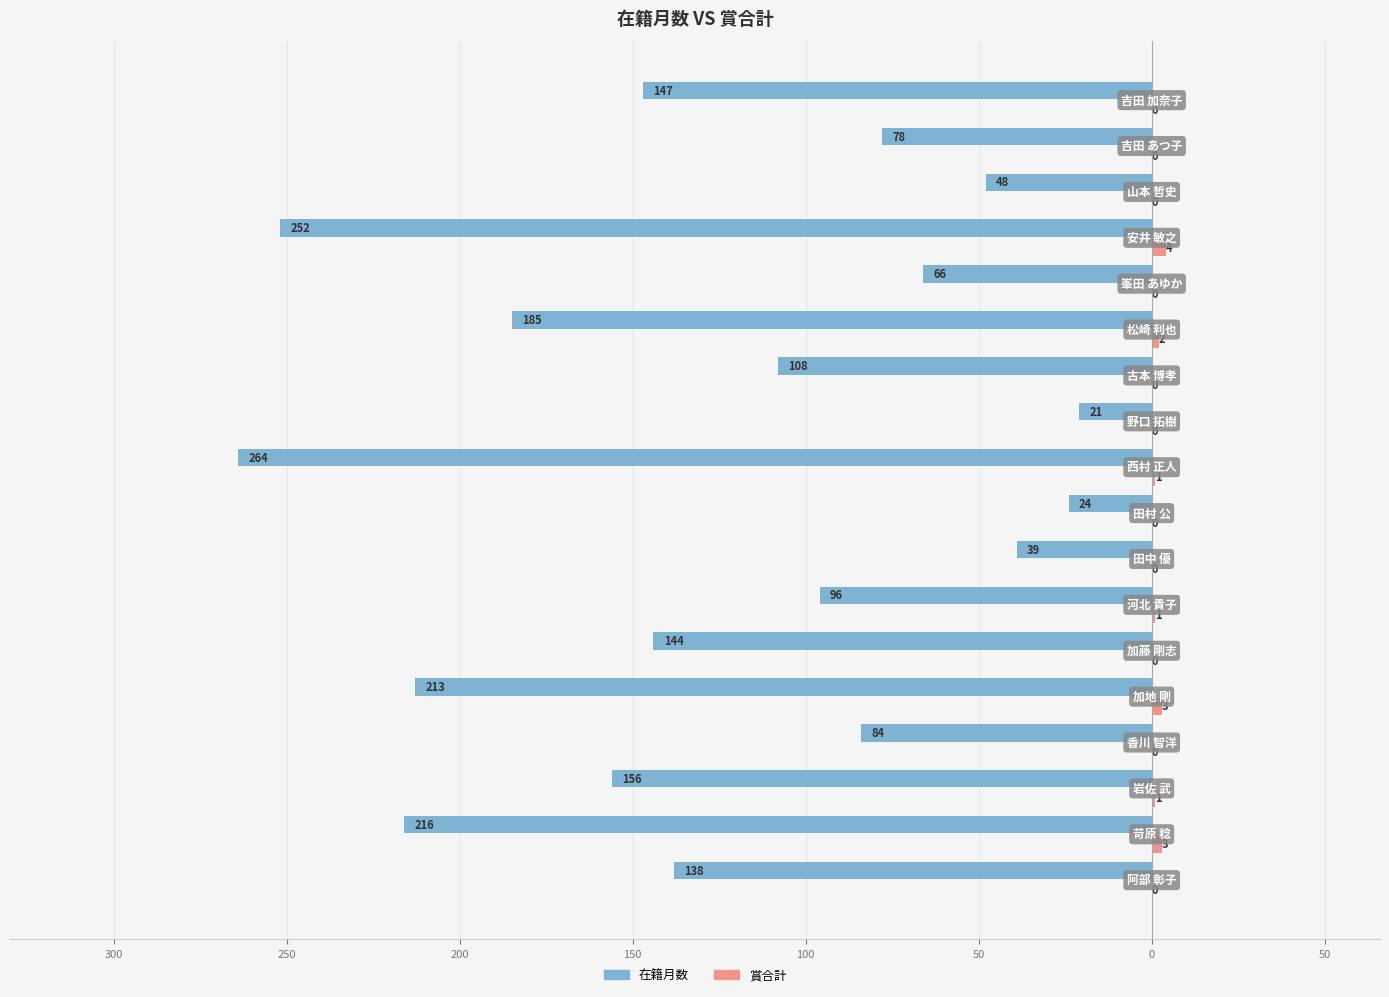

How many data points in 賞合計 are above 0?

7